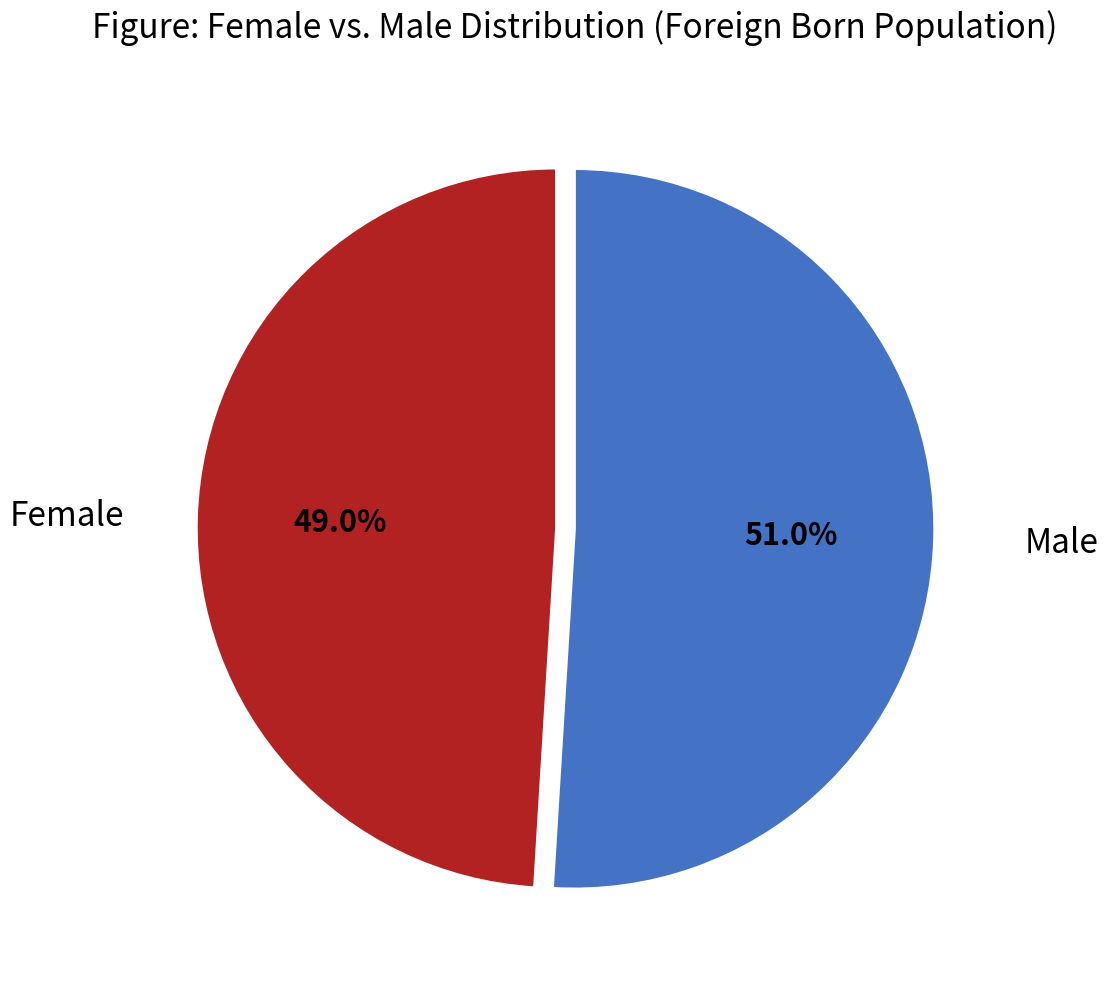

Is the sum of Male and Female greater than half?

Yes